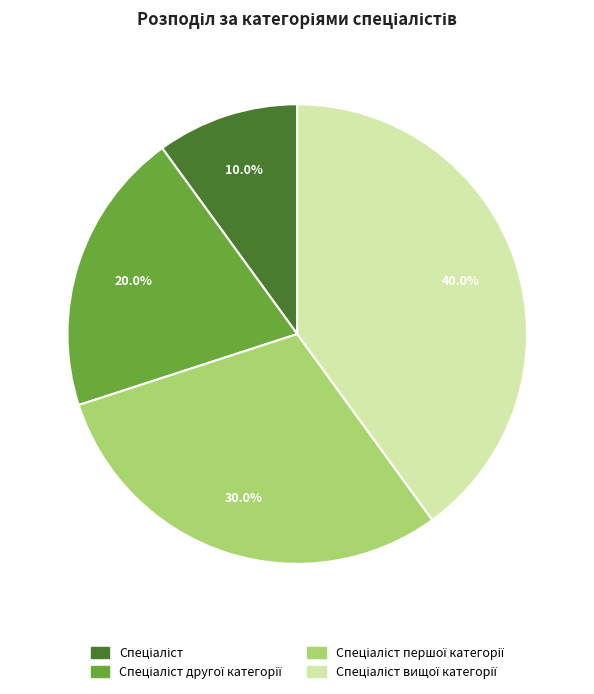

How many slices are in this pie chart?

4